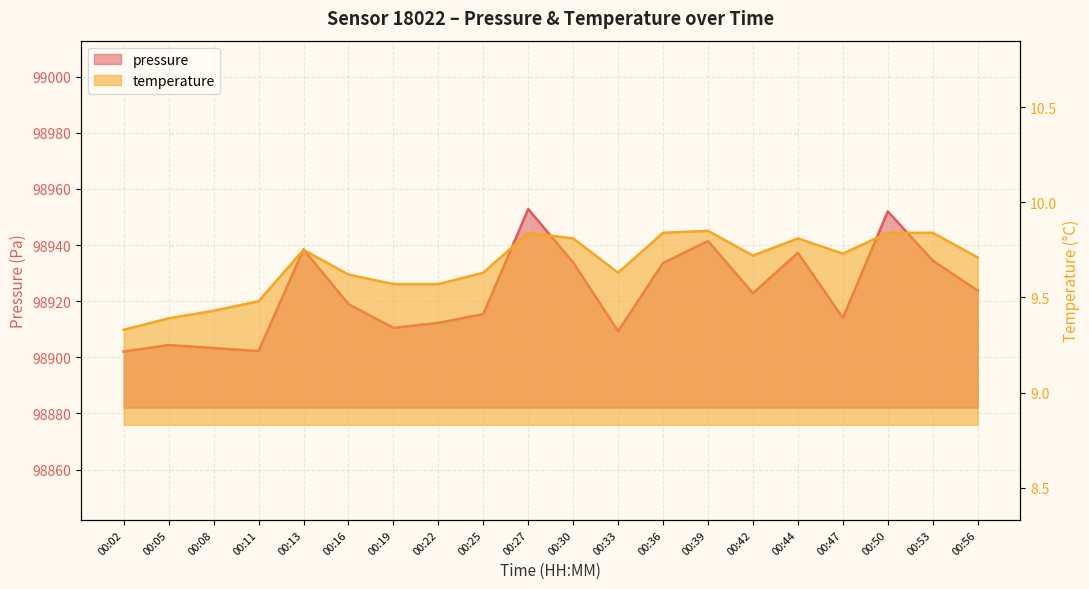

Which series has the widest spread of values?

pressure